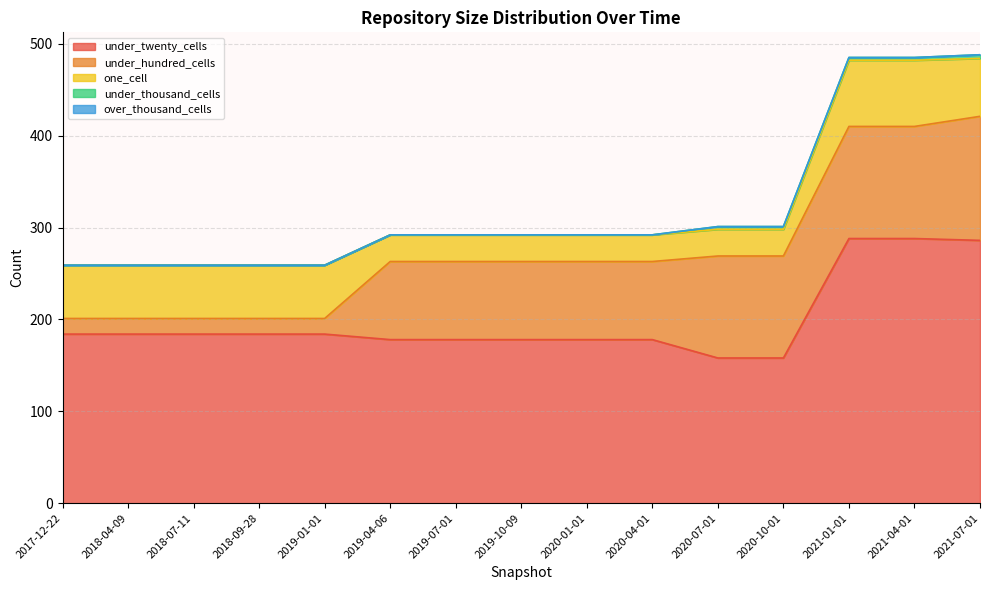

What is the label of the 5th point from the left?

2019-01-01